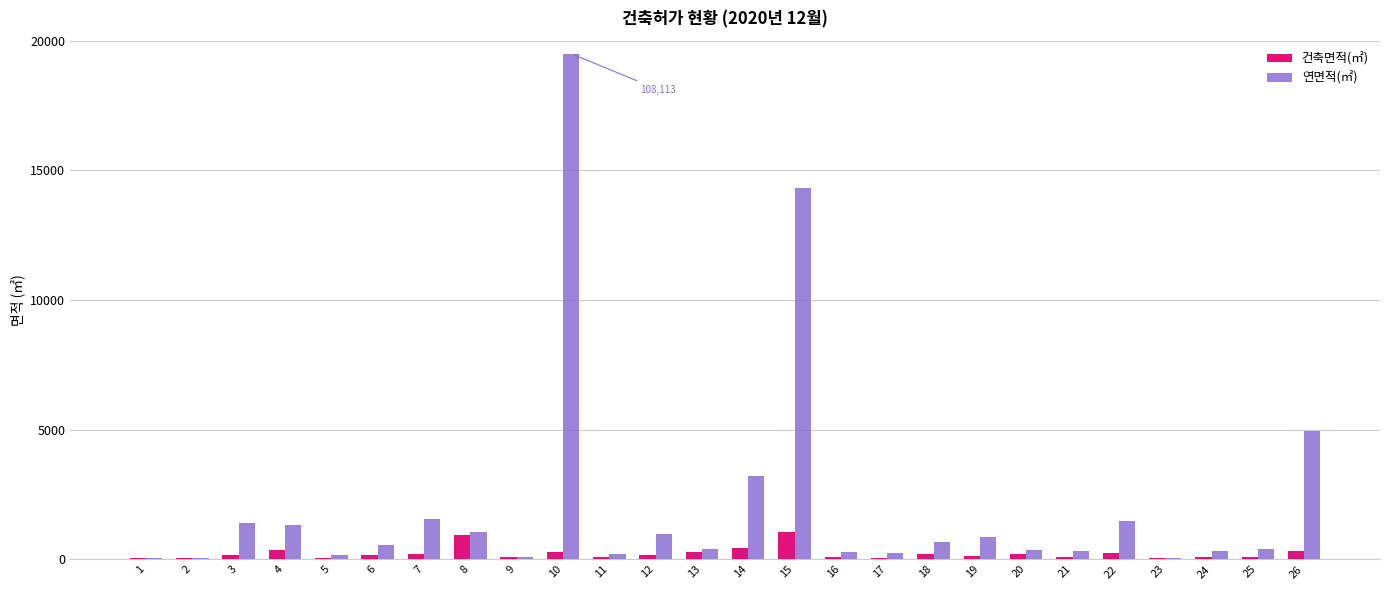

At which label does 건축면적(㎡) first exceed 172?

3